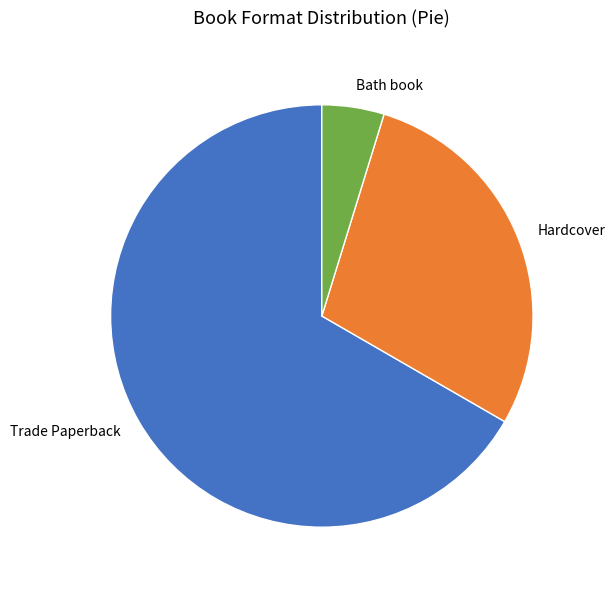

Which has a higher value, Hardcover or Trade Paperback?

Trade Paperback